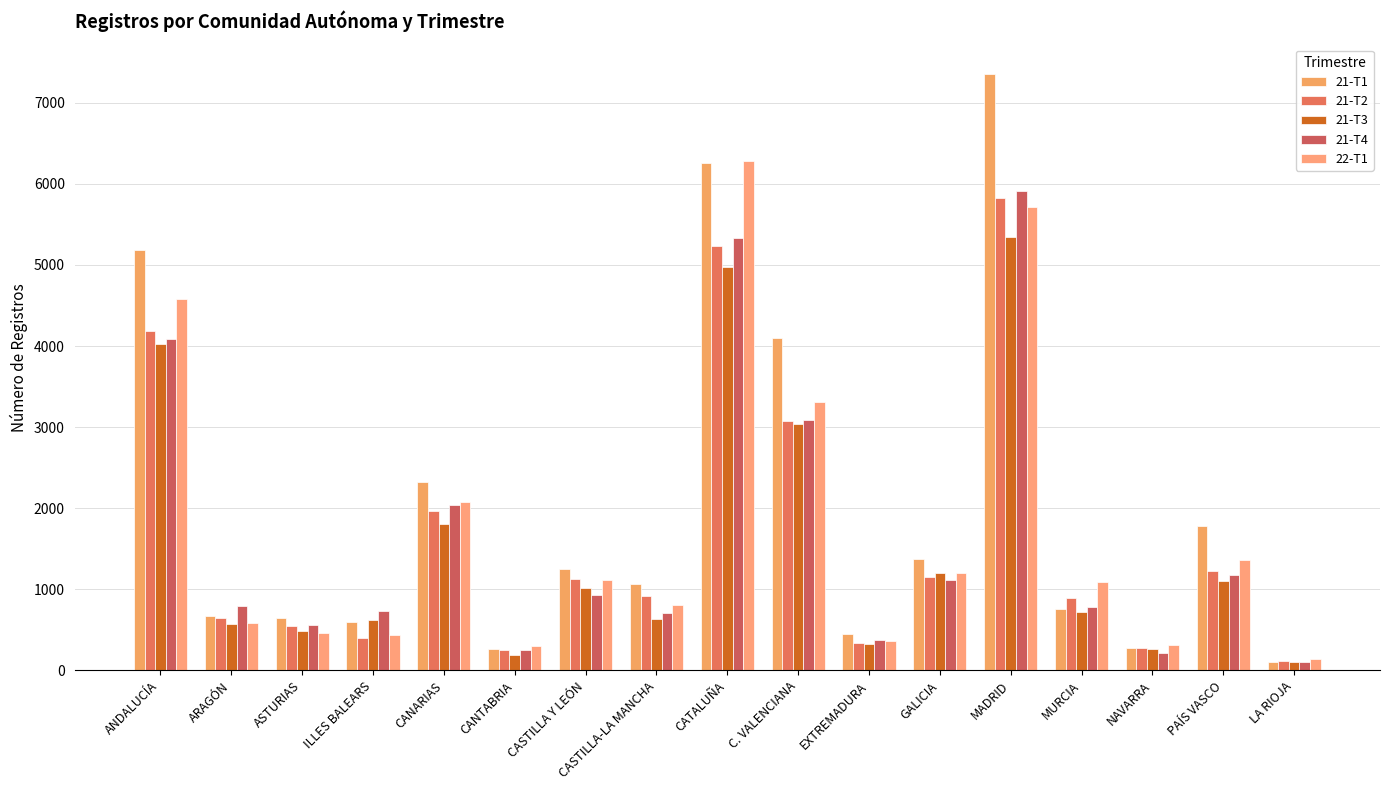

Reading left to right, list all the values displayed in this chart.

21-T1: ANDALUCÍA=5189	ARAGÓN=674	ASTURIAS=645	ILLES BALEARS=600	CANARIAS=2328	CANTABRIA=259	CASTILLA Y LEÓN=1249	CASTILLA-LA MANCHA=1064	CATALUÑA=6258	C. VALENCIANA=4104	EXTREMADURA=448	GALICIA=1379	MADRID=7353	MURCIA=757	NAVARRA=271	PAÍS VASCO=1778	LA RIOJA=105
21-T2: ANDALUCÍA=4183	ARAGÓN=644	ASTURIAS=547	ILLES BALEARS=403	CANARIAS=1964	CANTABRIA=249	CASTILLA Y LEÓN=1125	CASTILLA-LA MANCHA=916	CATALUÑA=5239	C. VALENCIANA=3079	EXTREMADURA=332	GALICIA=1155	MADRID=5828	MURCIA=895	NAVARRA=279	PAÍS VASCO=1229	LA RIOJA=112
21-T3: ANDALUCÍA=4026	ARAGÓN=577	ASTURIAS=492	ILLES BALEARS=623	CANARIAS=1801	CANTABRIA=185	CASTILLA Y LEÓN=1020	CASTILLA-LA MANCHA=636	CATALUÑA=4970	C. VALENCIANA=3039	EXTREMADURA=328	GALICIA=1199	MADRID=5347	MURCIA=719	NAVARRA=264	PAÍS VASCO=1099	LA RIOJA=109
21-T4: ANDALUCÍA=4086	ARAGÓN=790	ASTURIAS=561	ILLES BALEARS=730	CANARIAS=2038	CANTABRIA=252	CASTILLA Y LEÓN=928	CASTILLA-LA MANCHA=708	CATALUÑA=5329	C. VALENCIANA=3092	EXTREMADURA=376	GALICIA=1118	MADRID=5918	MURCIA=787	NAVARRA=220	PAÍS VASCO=1179	LA RIOJA=107
22-T1: ANDALUCÍA=4580	ARAGÓN=583	ASTURIAS=462	ILLES BALEARS=431	CANARIAS=2078	CANTABRIA=296	CASTILLA Y LEÓN=1117	CASTILLA-LA MANCHA=812	CATALUÑA=6287	C. VALENCIANA=3309	EXTREMADURA=357	GALICIA=1203	MADRID=5714	MURCIA=1088	NAVARRA=310	PAÍS VASCO=1358	LA RIOJA=141